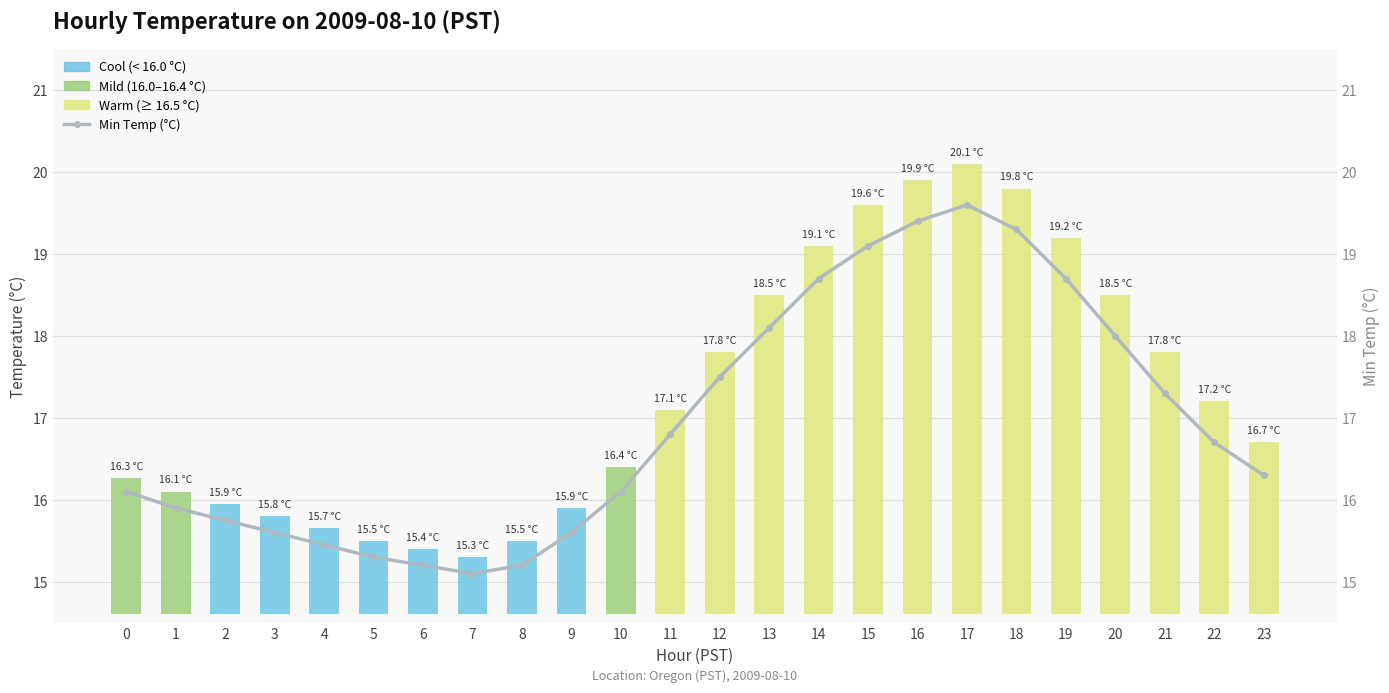

Count the number of categories in the chart.

24